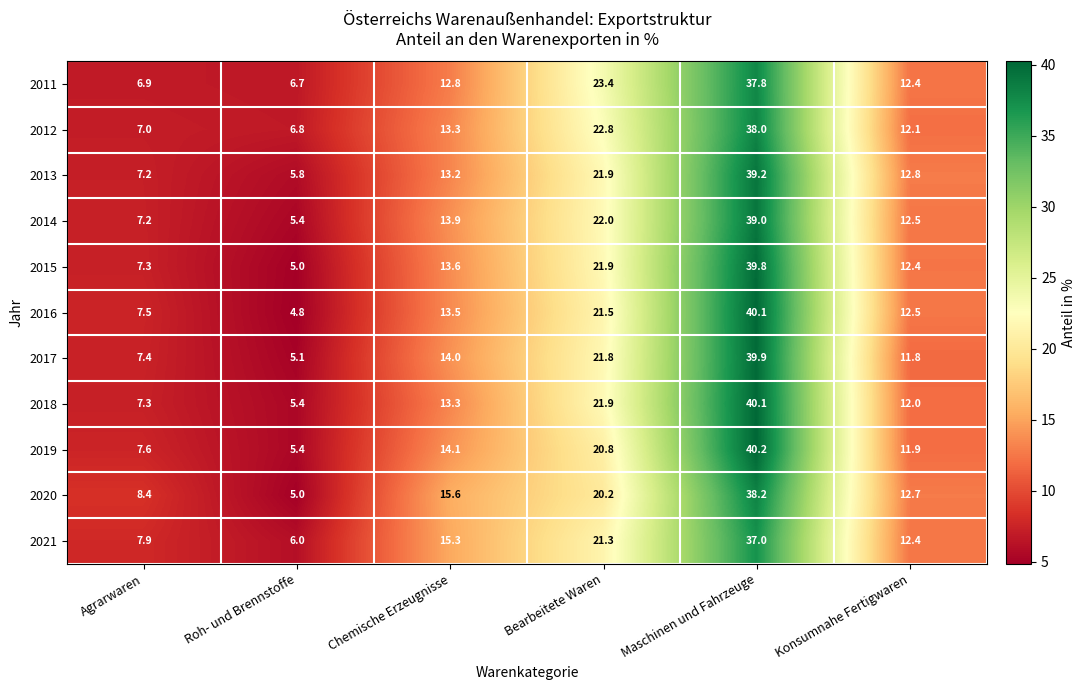

The value of 2021 at Chemische Erzeugnisse is 15.3. True or false?

True